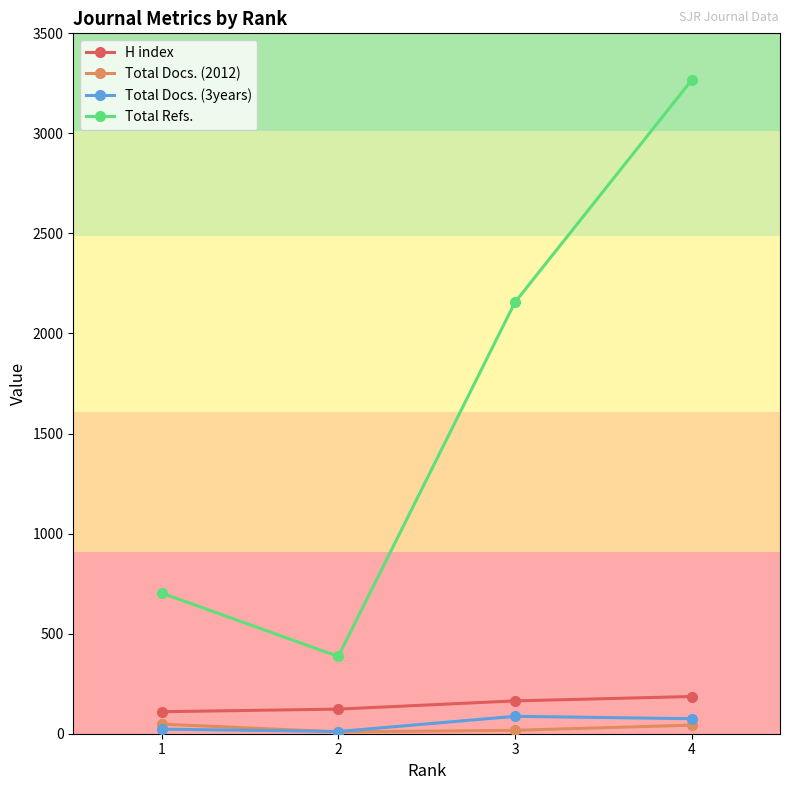

Is it true that Total Refs. equals 3266 at 4?

True